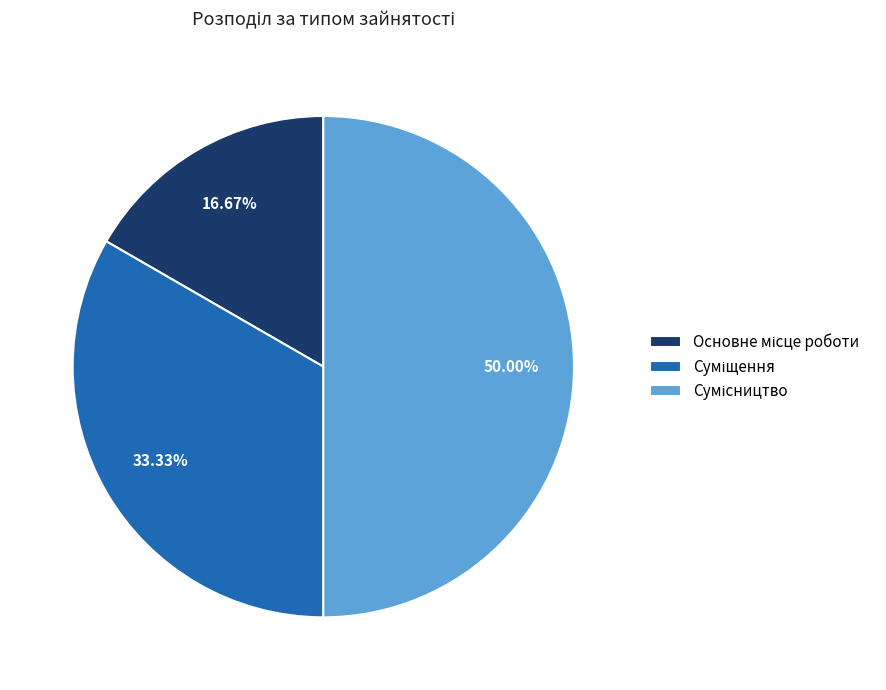

Is there a majority slice in this chart?

No